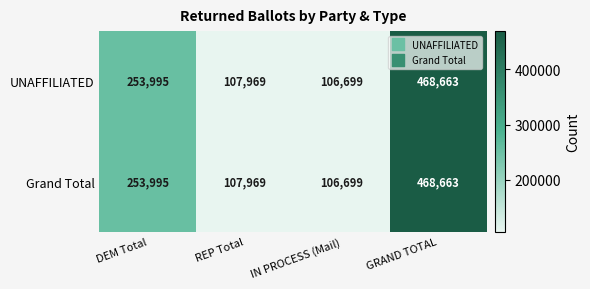

Is it true that Grand Total equals 41841 at IN PROCESS (Mail)?

False